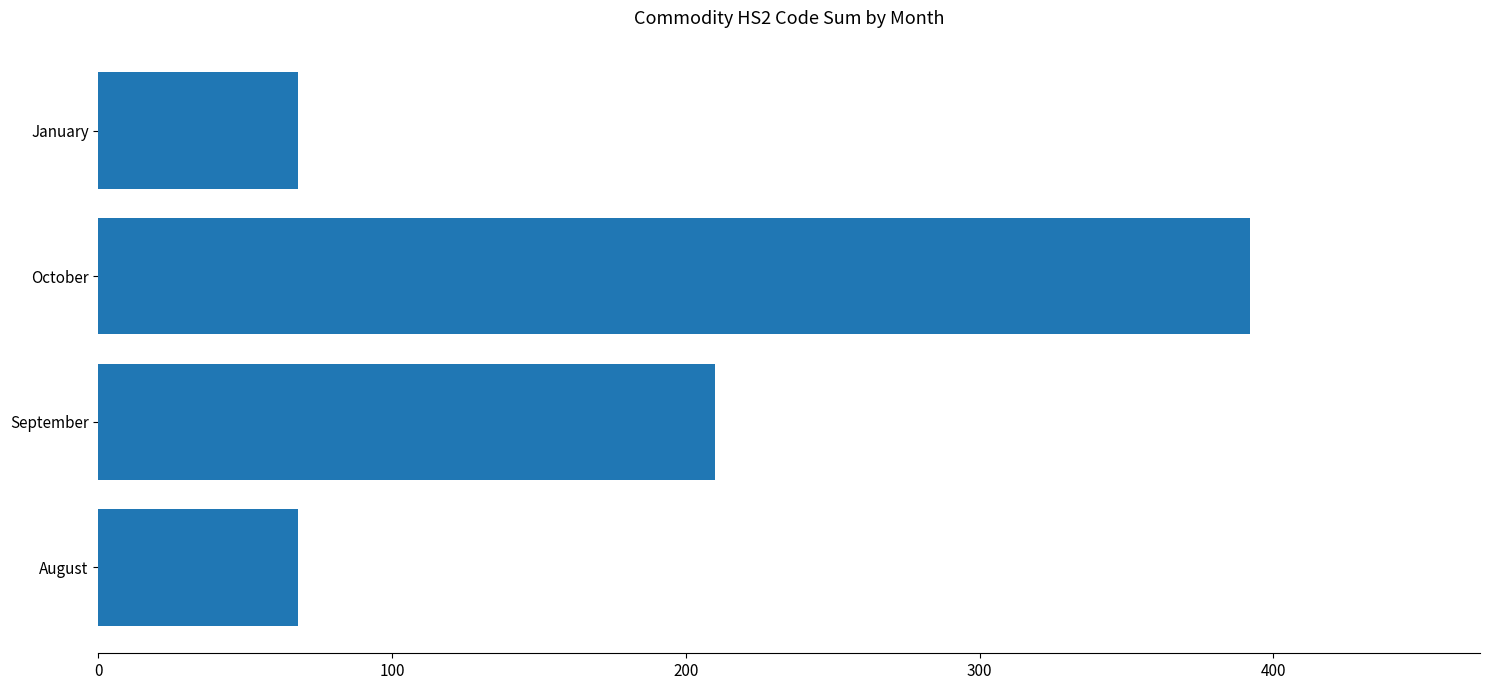

Approximately how many times larger is the value at September compared to August?

3.1